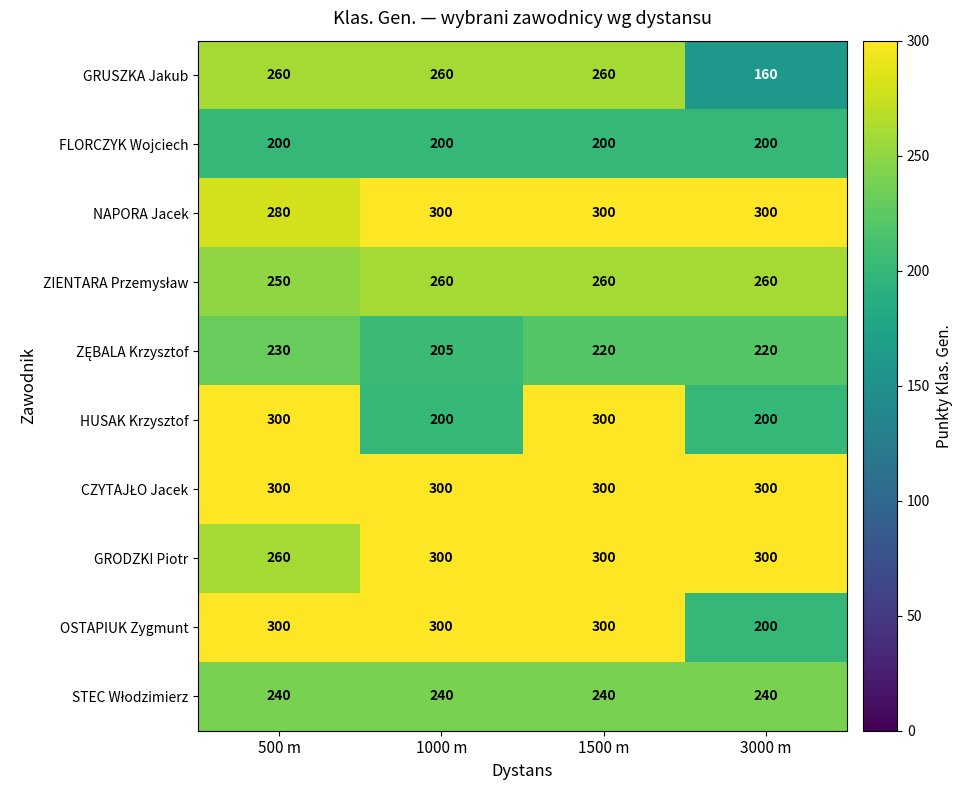

The value of NAPORA Jacek at 1000 m is 96. True or false?

False